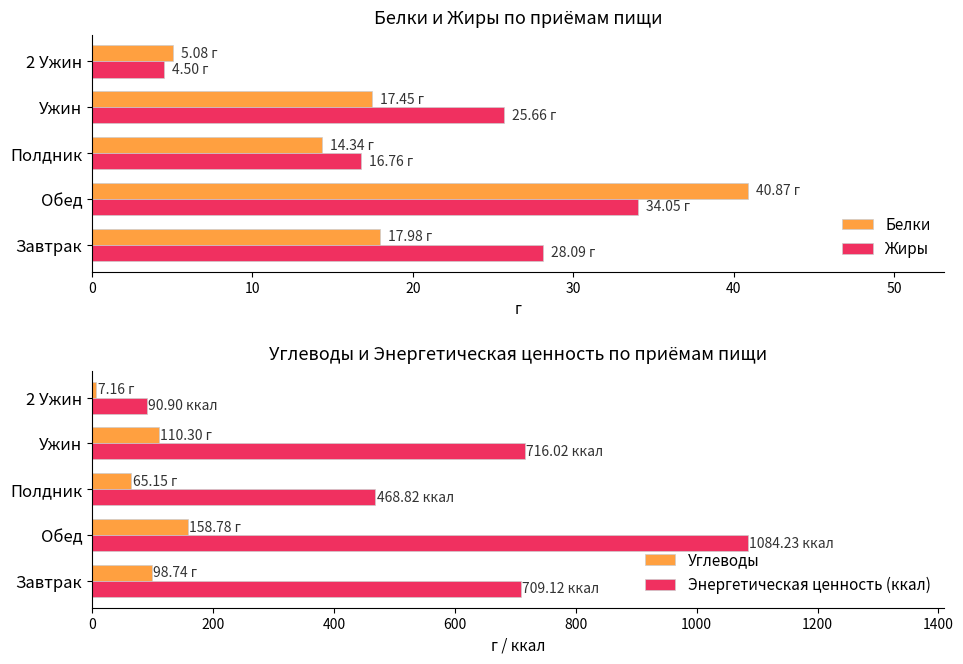

What is the value of the Жиры bar at the 1st from the left?

28.1